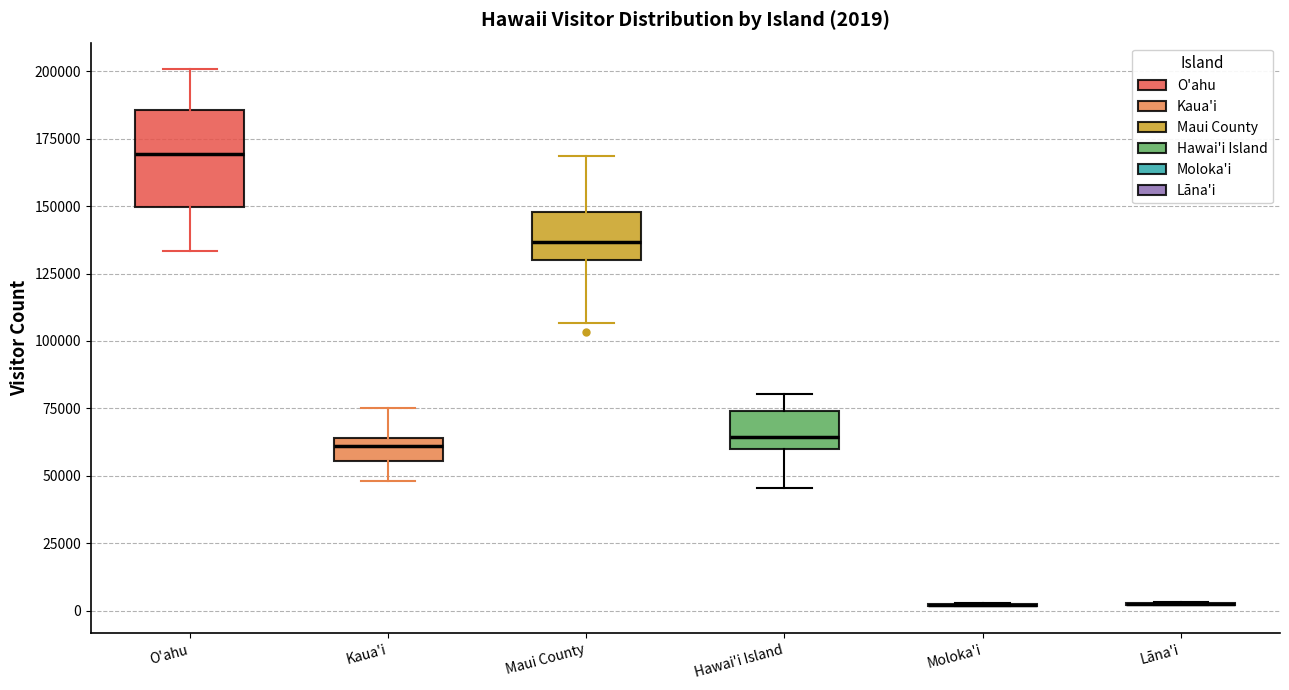

Comparing the boxes themselves (not the whiskers), which one is the tallest?

O'ahu